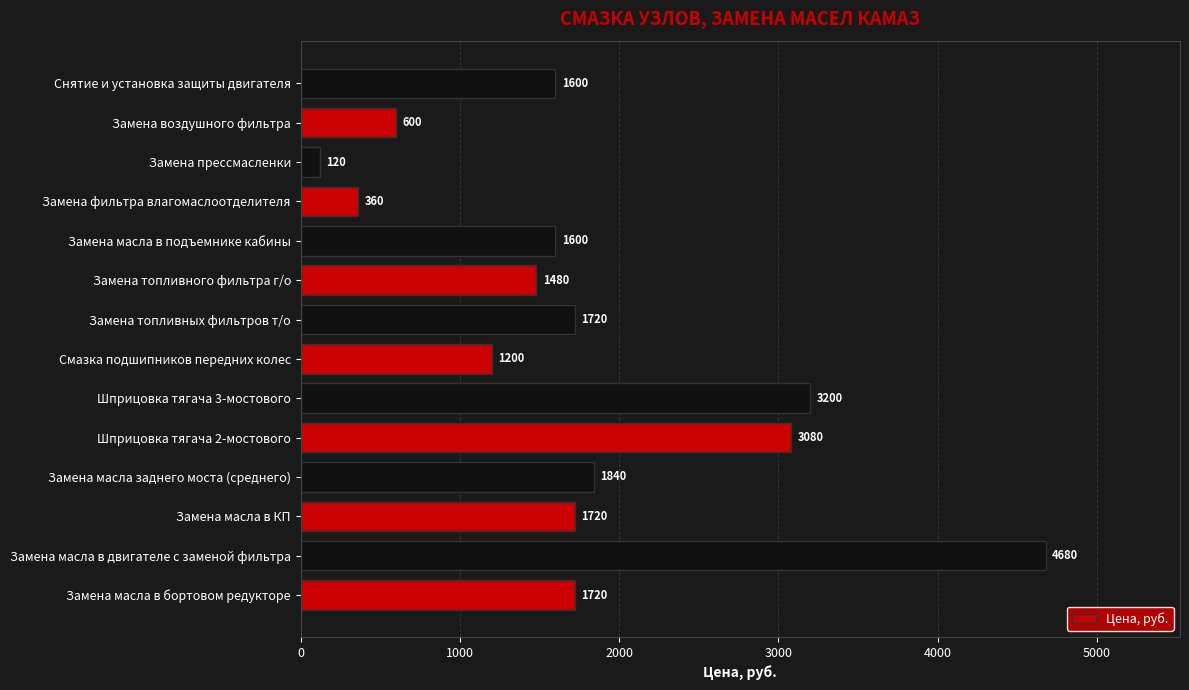

Count the number of categories in the chart.

14